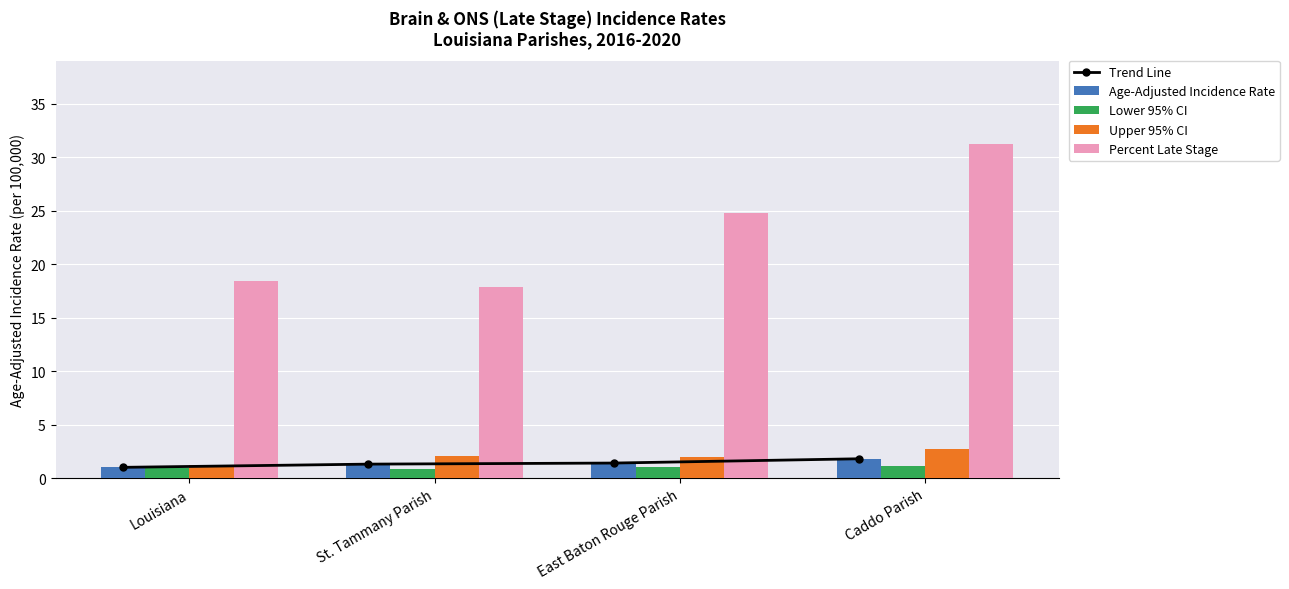

What are all the series names shown in the legend?

Trend Line, Age-Adjusted Incidence Rate, Lower 95% CI, Upper 95% CI, Percent Late Stage